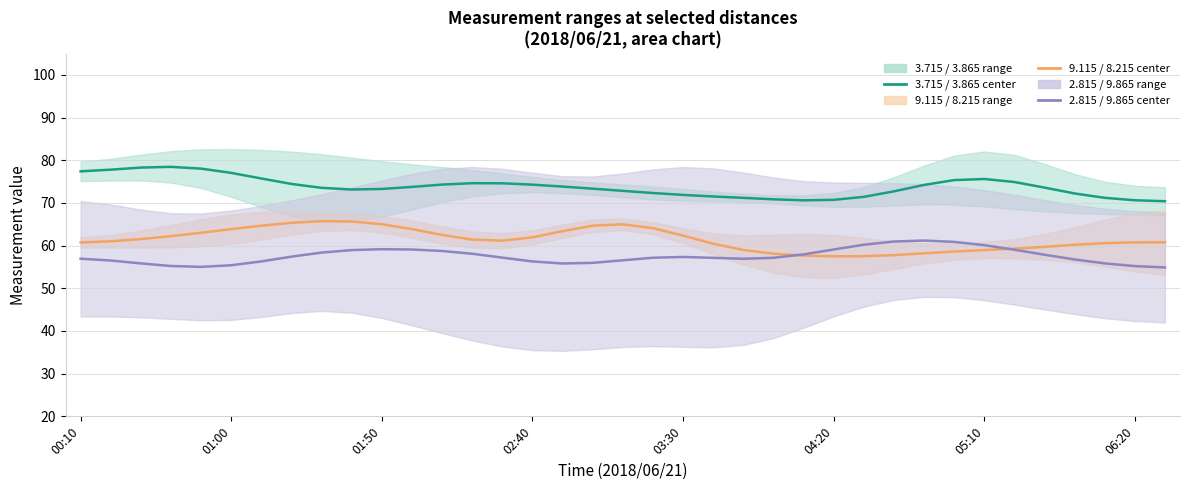

True or false: 9.115 / 8.215 center and 3.715 / 3.865 center intersect in this chart.

False